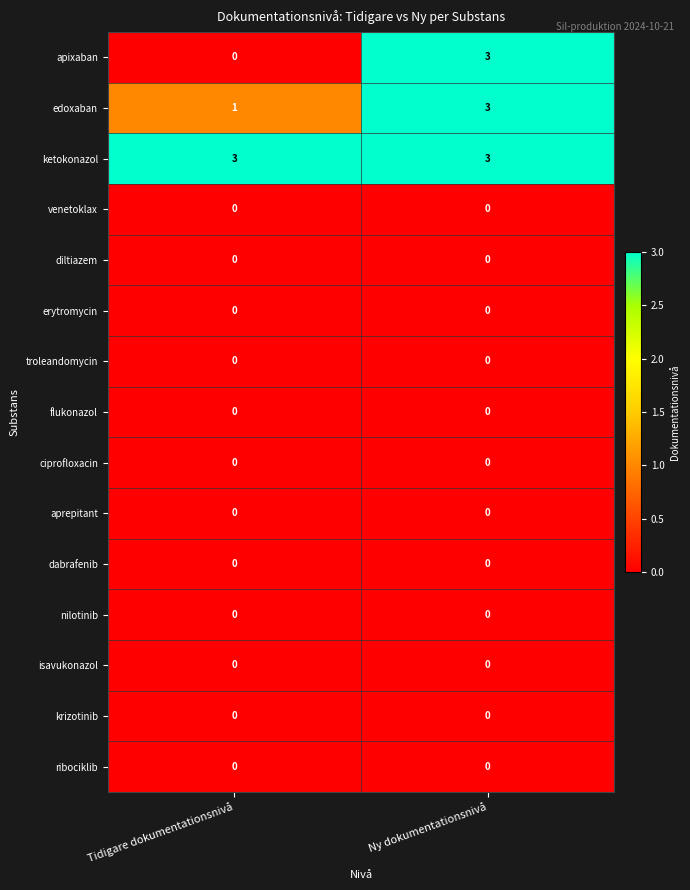

At how many categories does at least one series exceed 2?

2